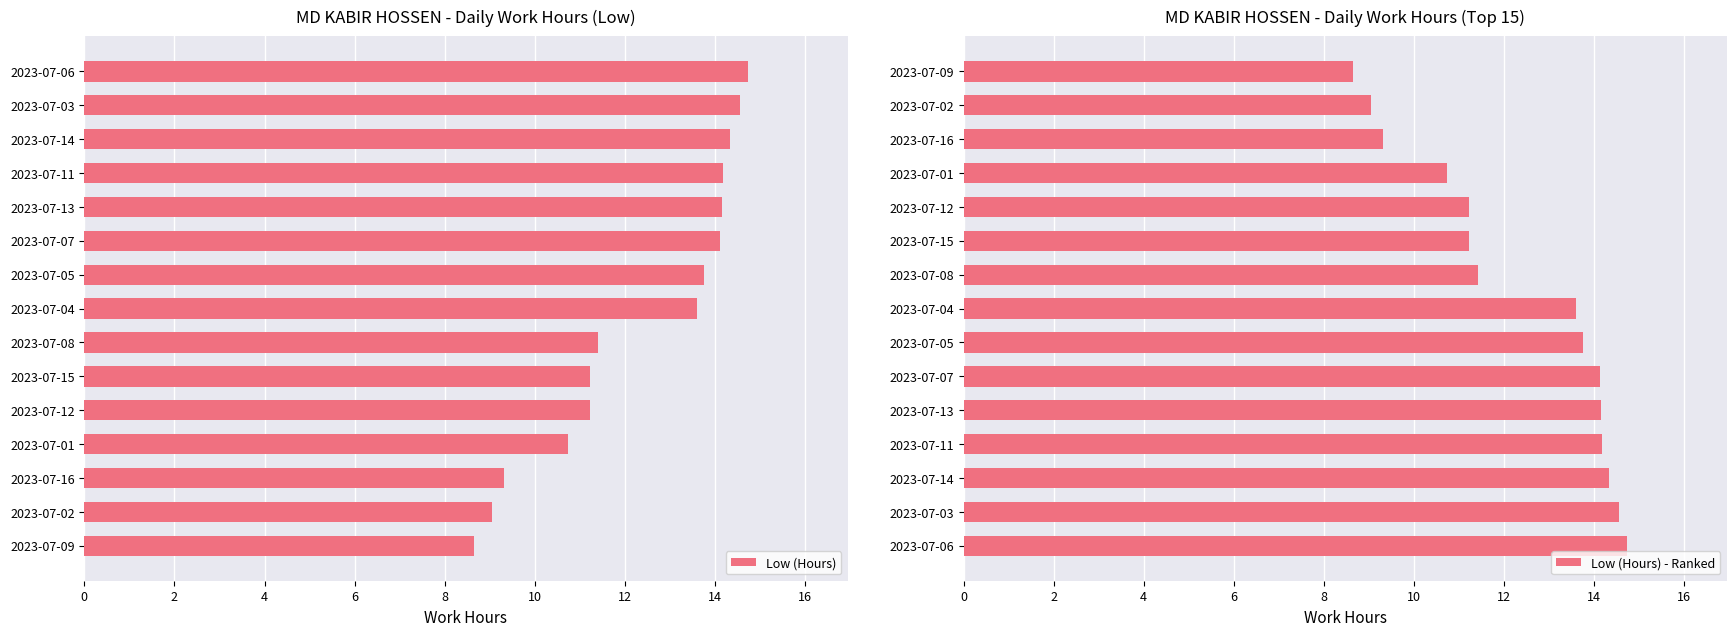

What is the lowest value of the Low (Hours) - Ranked series?

8.7